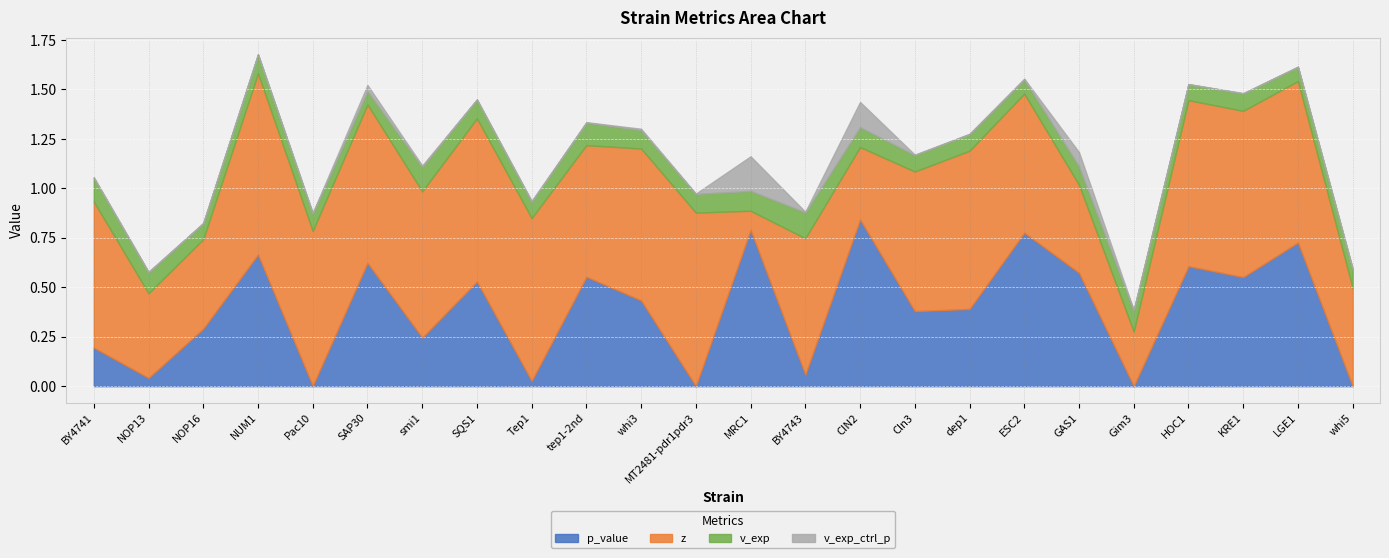

How many intersections are there between v_exp and p_value?

13